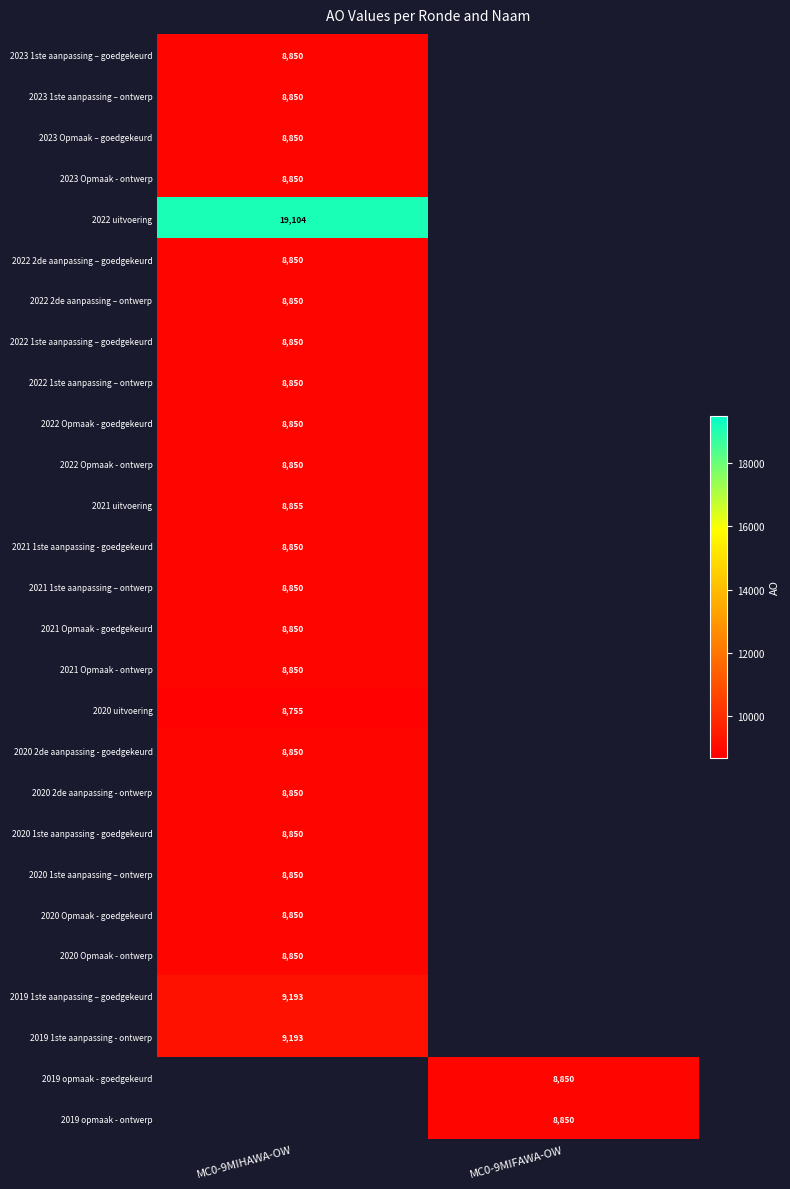

How many distinct data groups are displayed?

27